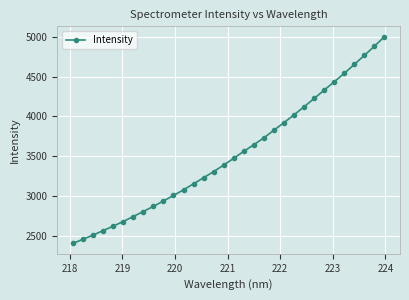

What is the value of the 7th point from the left?

2742.3